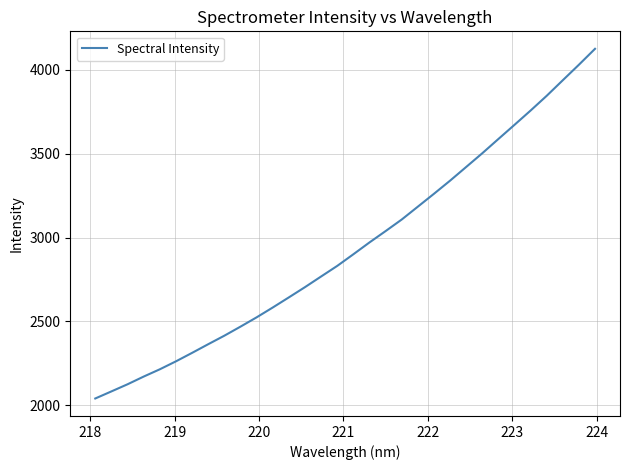

What is the smallest value displayed?

2039.2